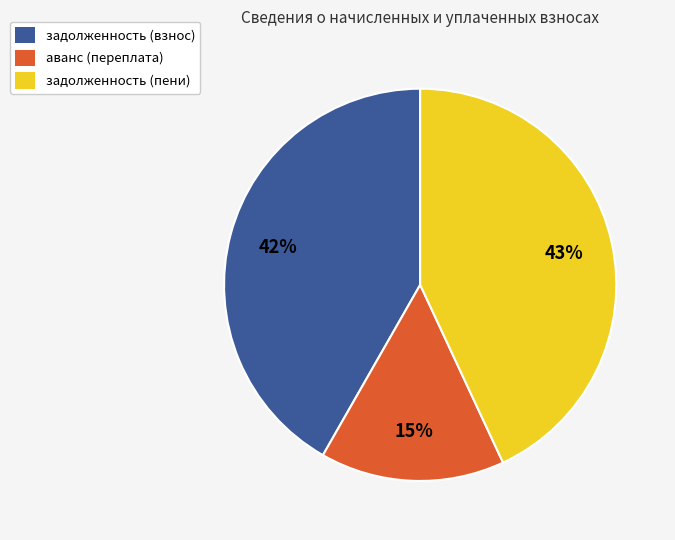

Is there any slice that represents more than half of the pie?

No